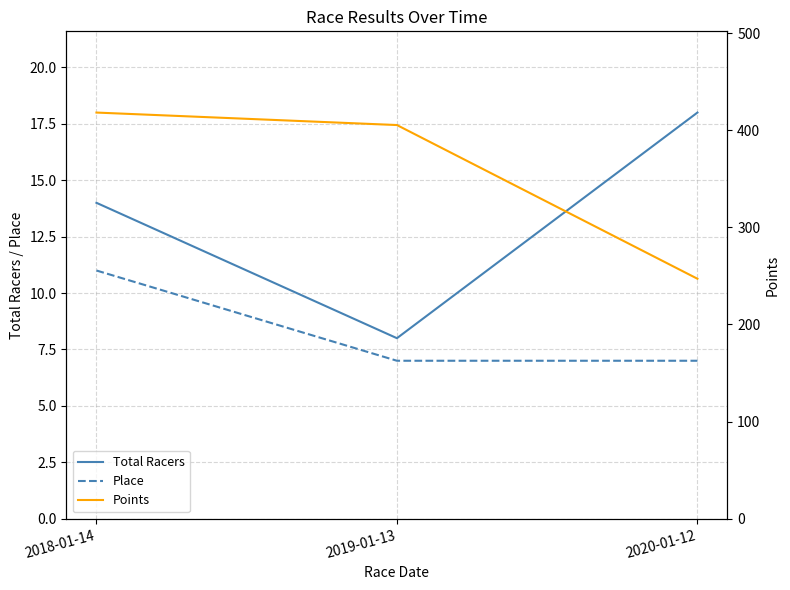

Rank the series at 2020-01-12 from lowest to highest value.

Place, Total Racers, Points